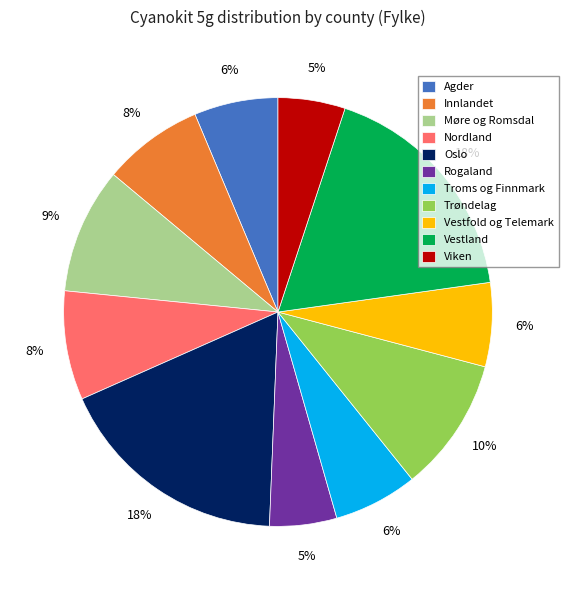

Count the number of slices in the pie.

11